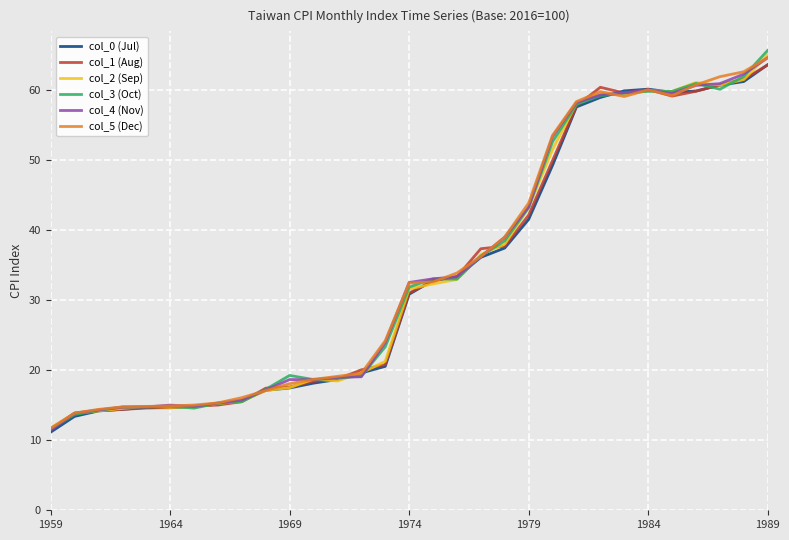

What is the lowest value of the col_0 (Jul) series?

11.2